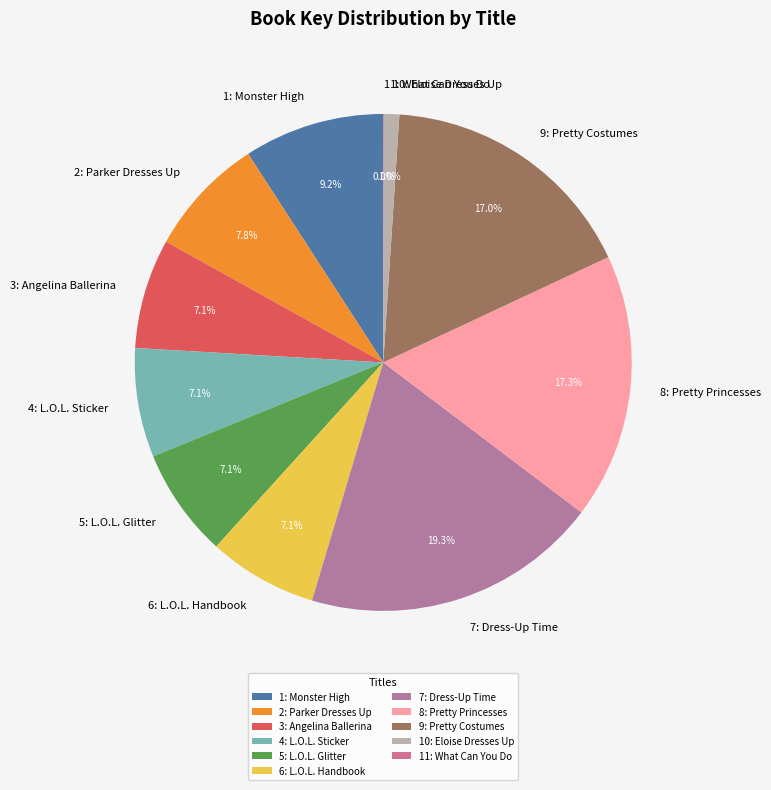

What is the largest slice in the pie chart?

7: Dress-Up Time